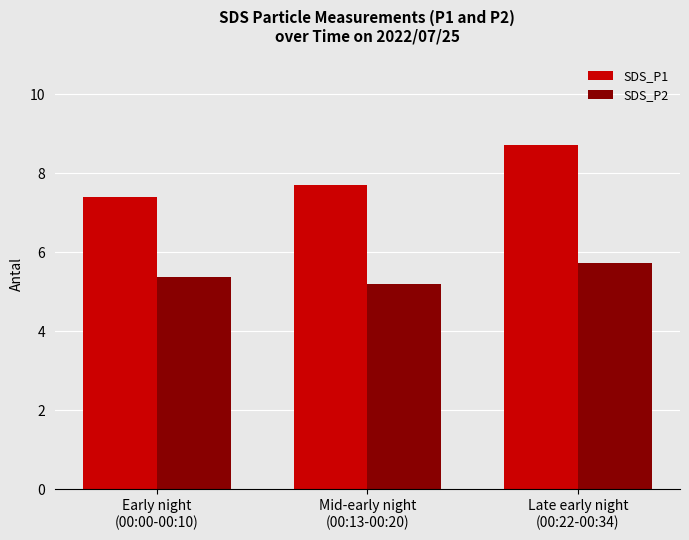

Rank the series by their maximum value, from lowest to highest.

SDS_P2, SDS_P1